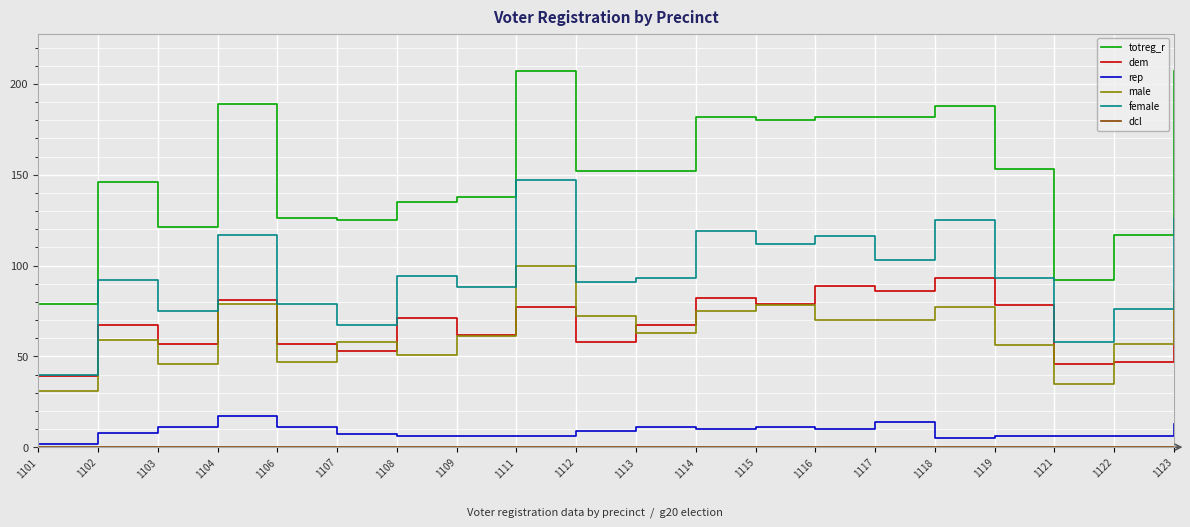

True or false: female and male cross at least once.

False